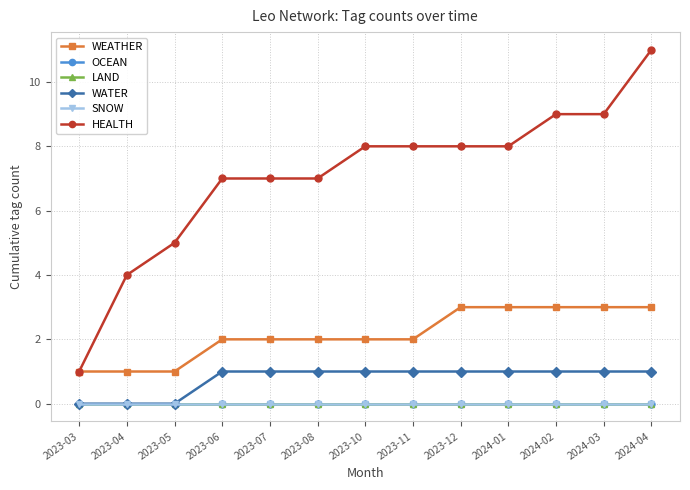

True or false: HEALTH has a value of 8 at 2023-12.

True